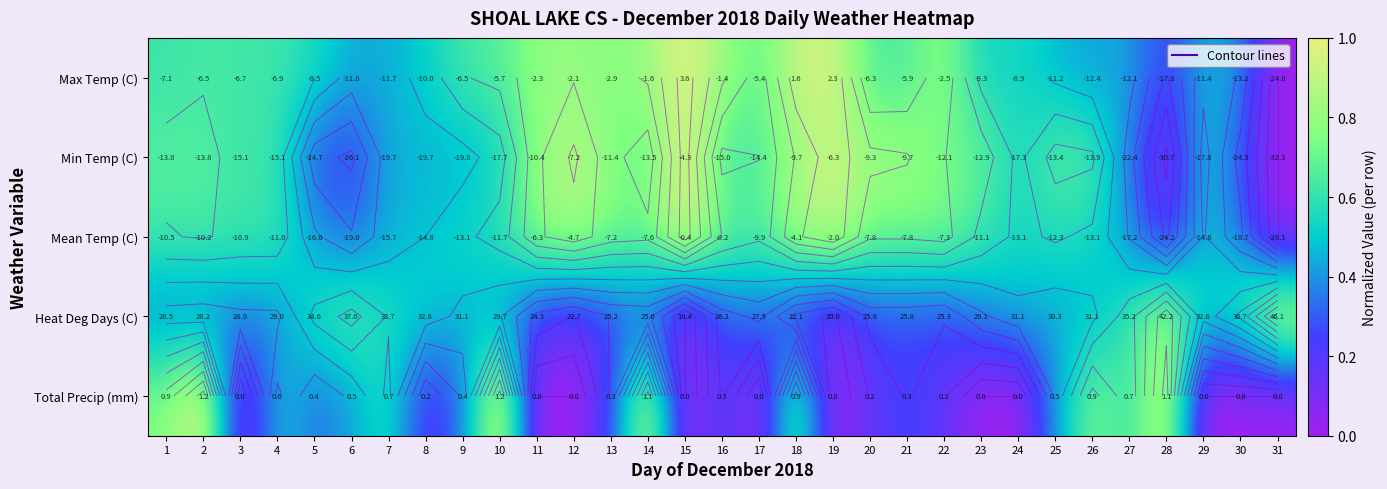

List the labels in order of Min Temp (C) value, smallest first.

31, 28, 6, 5, 30, 27, 9, 7, 8, 29, 10, 24, 3, 4, 16, 17, 26, 1, 2, 14, 25, 23, 22, 13, 11, 18, 21, 20, 12, 19, 15